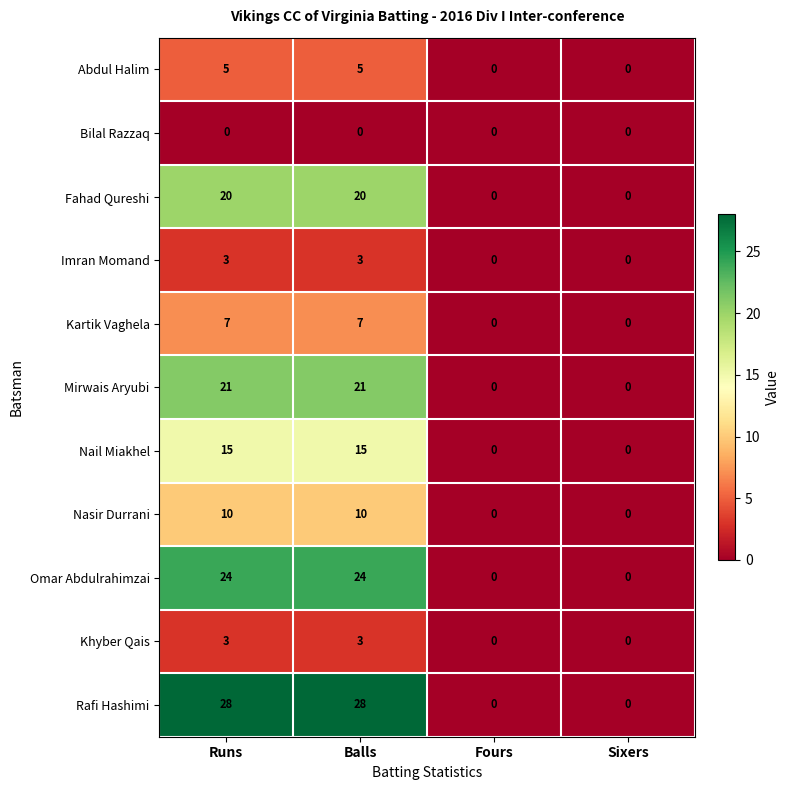

What is the average value of the Kartik Vaghela series?

4